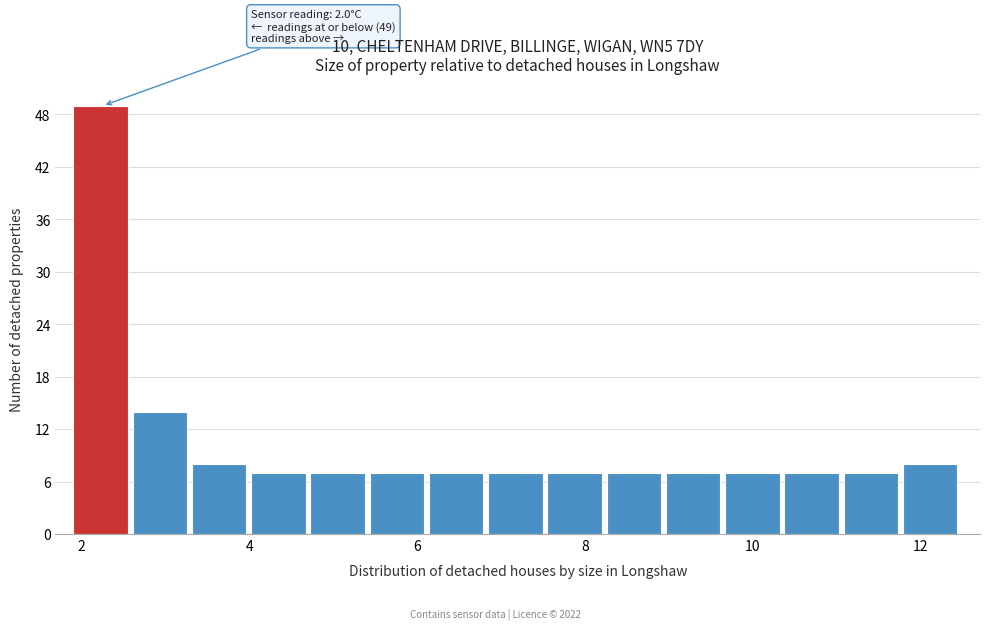

Around what value on the x-axis is the tallest bar? Give the approximate position of its centre, as read against the axis.

2.2